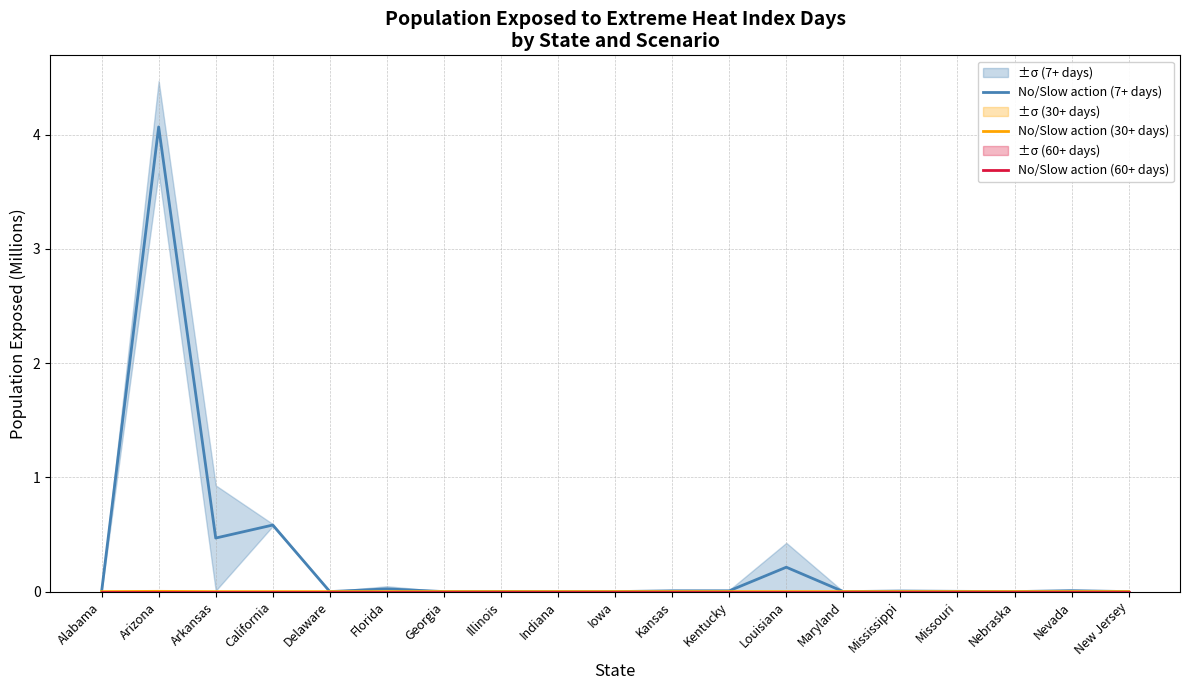

Reading left to right, extract all data points from this chart.

No/Slow action (7+ days): Alabama=0.0	Arizona=4.1	Arkansas=0.5	California=0.6	Delaware=0.0	Florida=0.0	Georgia=0.0	Illinois=0.0	Indiana=0.0	Iowa=0.0	Kansas=0.0	Kentucky=0.0	Louisiana=0.2	Maryland=0.0	Mississippi=0.0	Missouri=0.0	Nebraska=0.0	Nevada=0.0	New Jersey=0.0
No/Slow action (30+ days): Alabama=0.0	Arizona=0.0	Arkansas=0.0	California=0.0	Delaware=0.0	Florida=0.0	Georgia=0.0	Illinois=0.0	Indiana=0.0	Iowa=0.0	Kansas=0.0	Kentucky=0.0	Louisiana=0.0	Maryland=0.0	Mississippi=0.0	Missouri=0.0	Nebraska=0.0	Nevada=0.0	New Jersey=0.0
No/Slow action (60+ days): Alabama=0.0	Arizona=0.0	Arkansas=0.0	California=0.0	Delaware=0.0	Florida=0.0	Georgia=0.0	Illinois=0.0	Indiana=0.0	Iowa=0.0	Kansas=0.0	Kentucky=0.0	Louisiana=0.0	Maryland=0.0	Mississippi=0.0	Missouri=0.0	Nebraska=0.0	Nevada=0.0	New Jersey=0.0